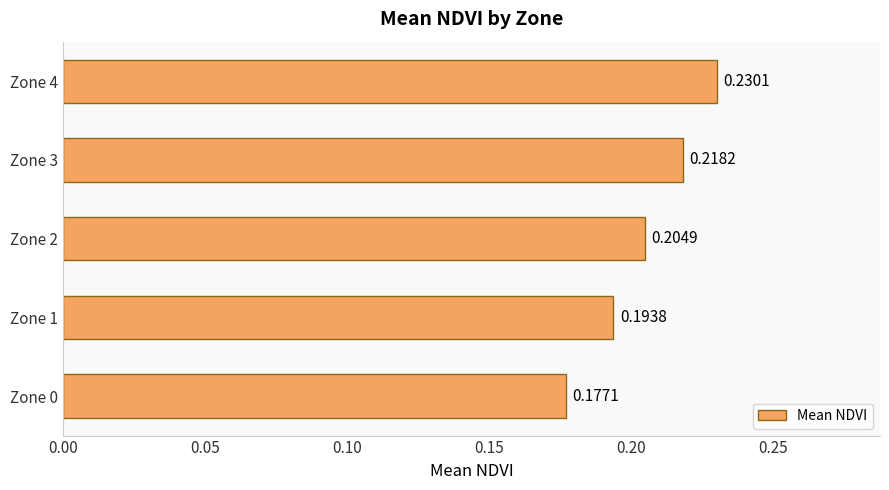

Which has a higher value, Zone 1 or Zone 2?

Zone 2